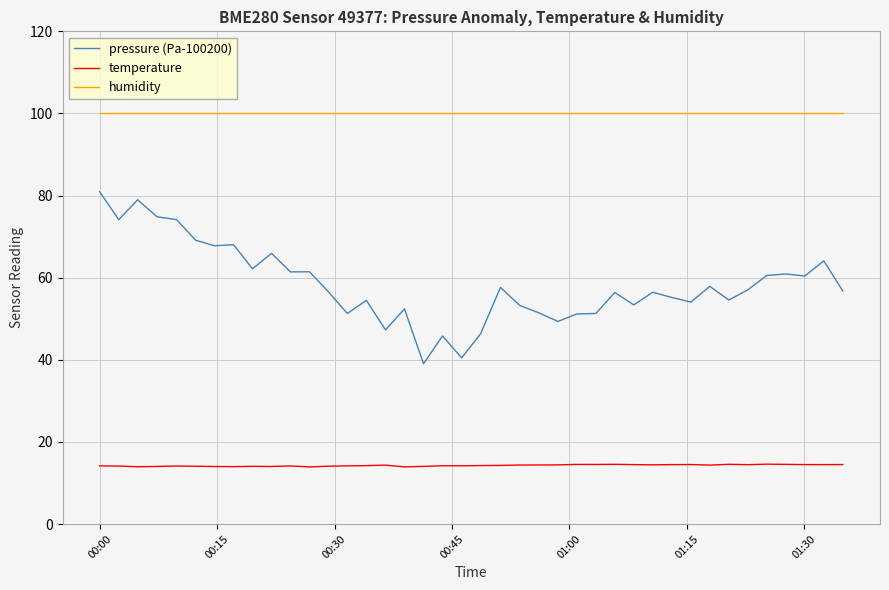

What is the maximum value shown in the chart?

100.0